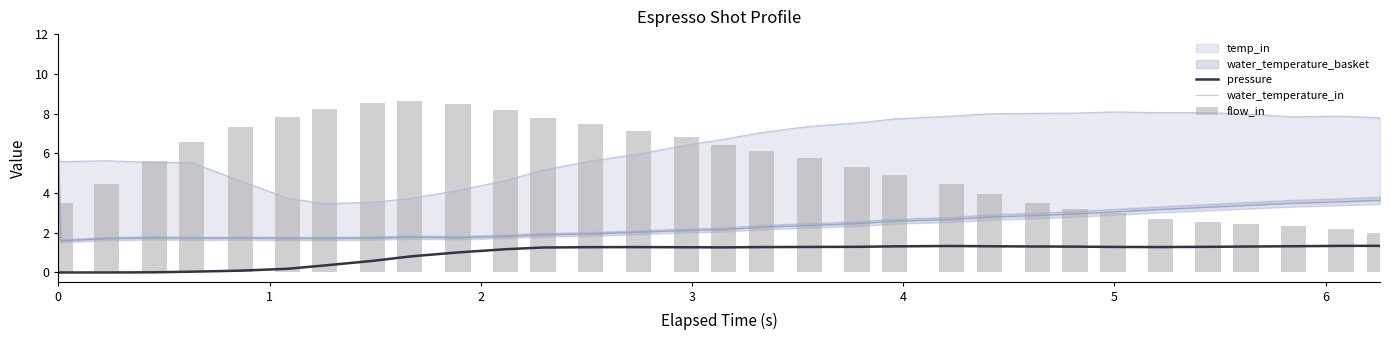

What is the highest value of the pressure series?

1.3